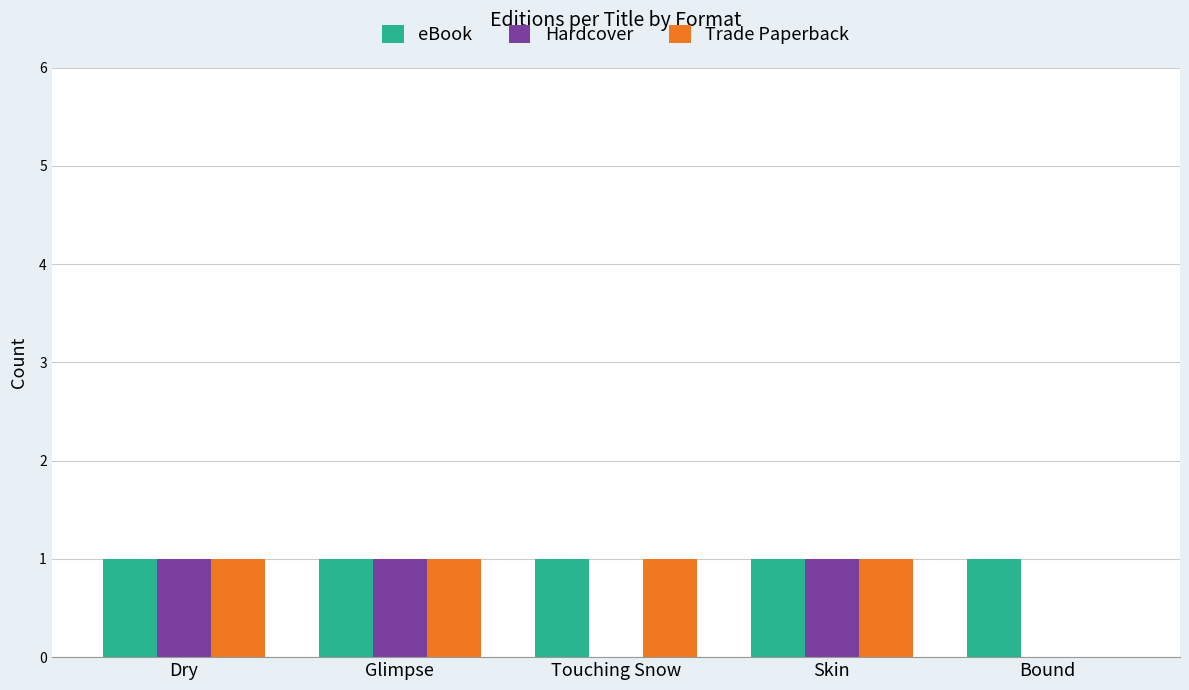

True or false: Hardcover has a value of 1 at Skin.

True